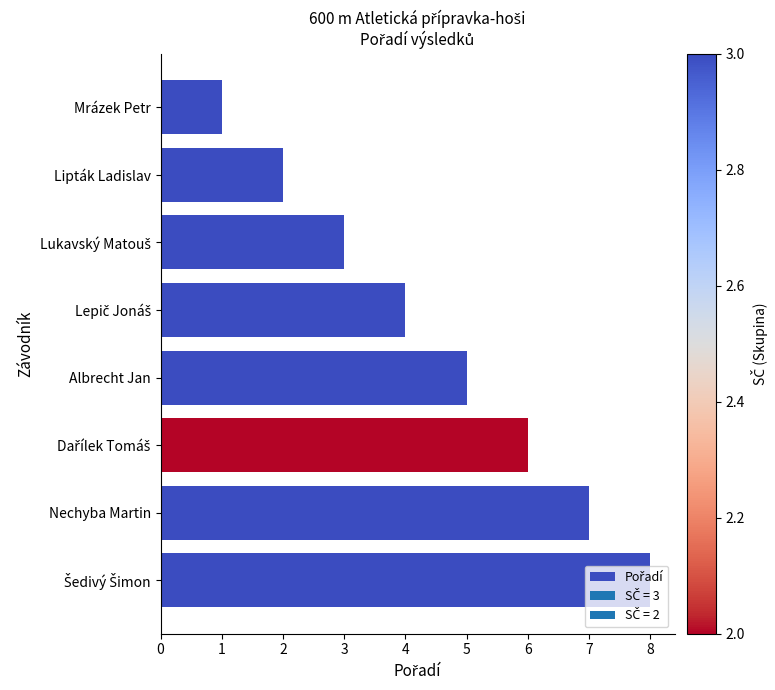

The value at Nechyba Martin is 2. True or false?

False